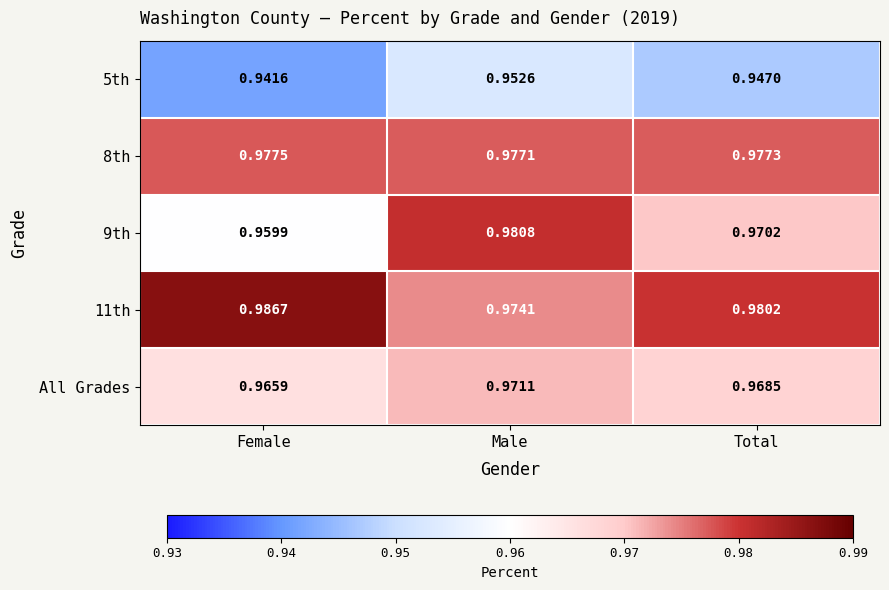

At which category does the chart reach its minimum across all series?

Female